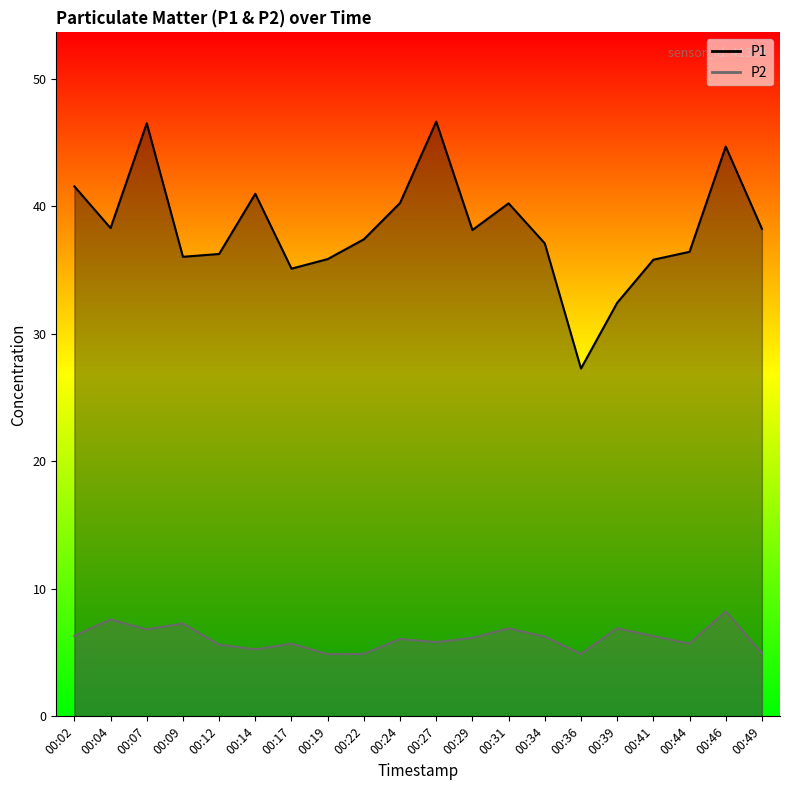

How many lines are shown in the chart?

2